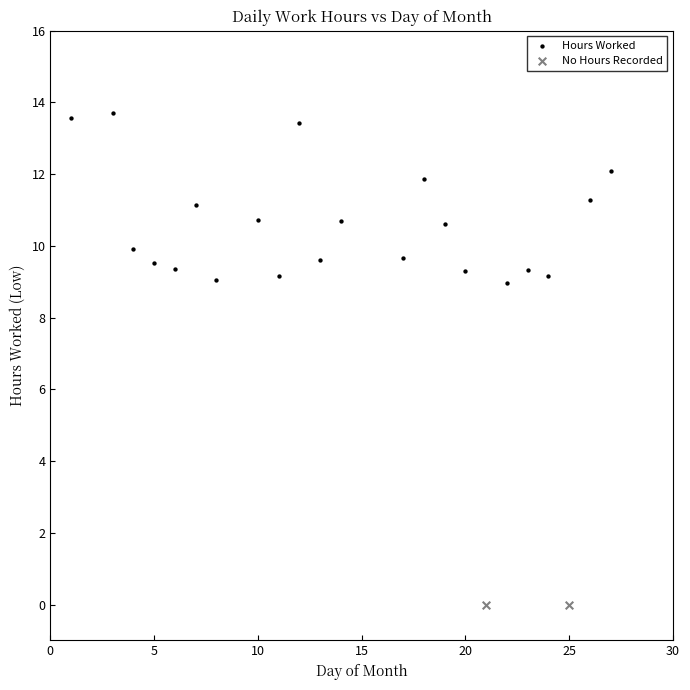

What are all the series names shown in the legend?

Hours Worked, No Hours Recorded